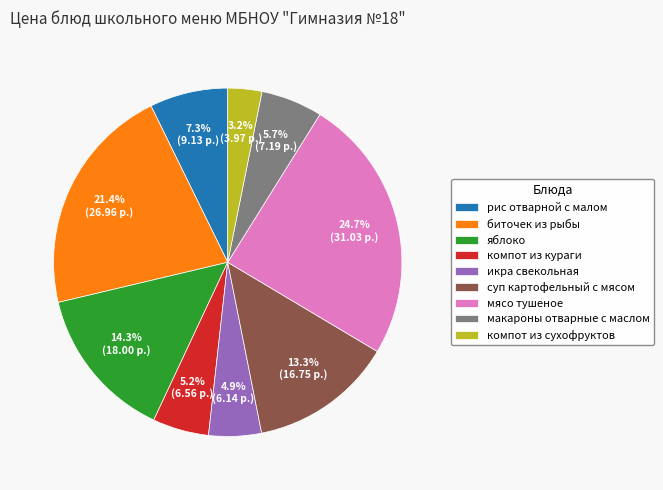

How many segments does this pie chart have?

9